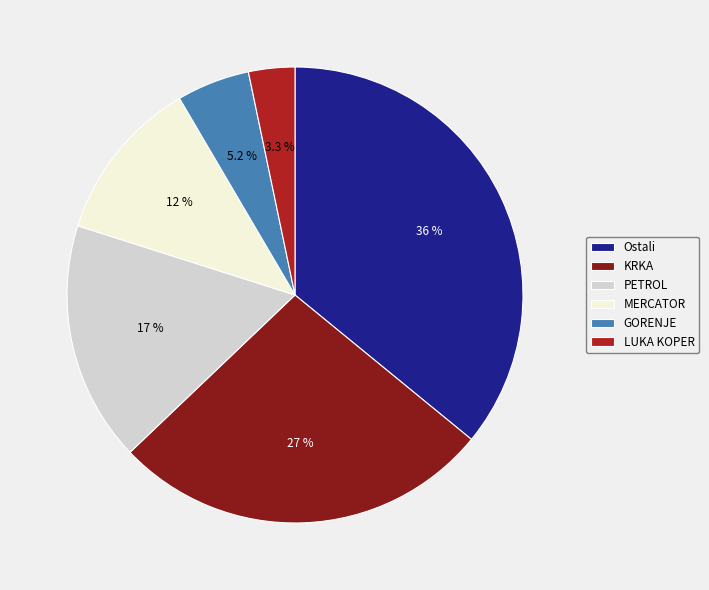

To the nearest percent, what is the difference between the largest and smallest slice percentages?

33%